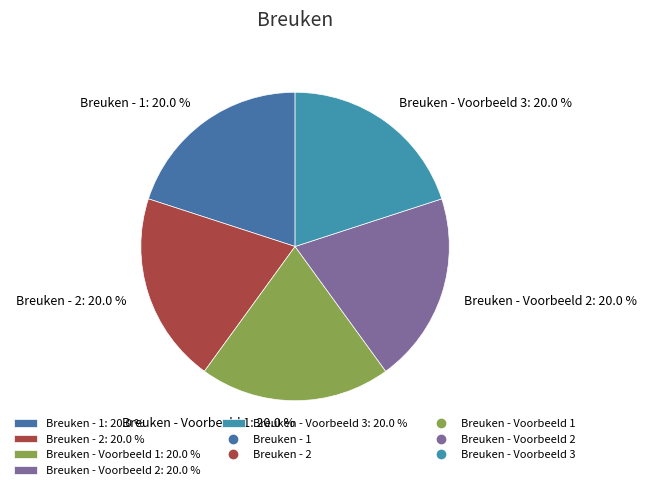

Count the number of slices in the pie.

5